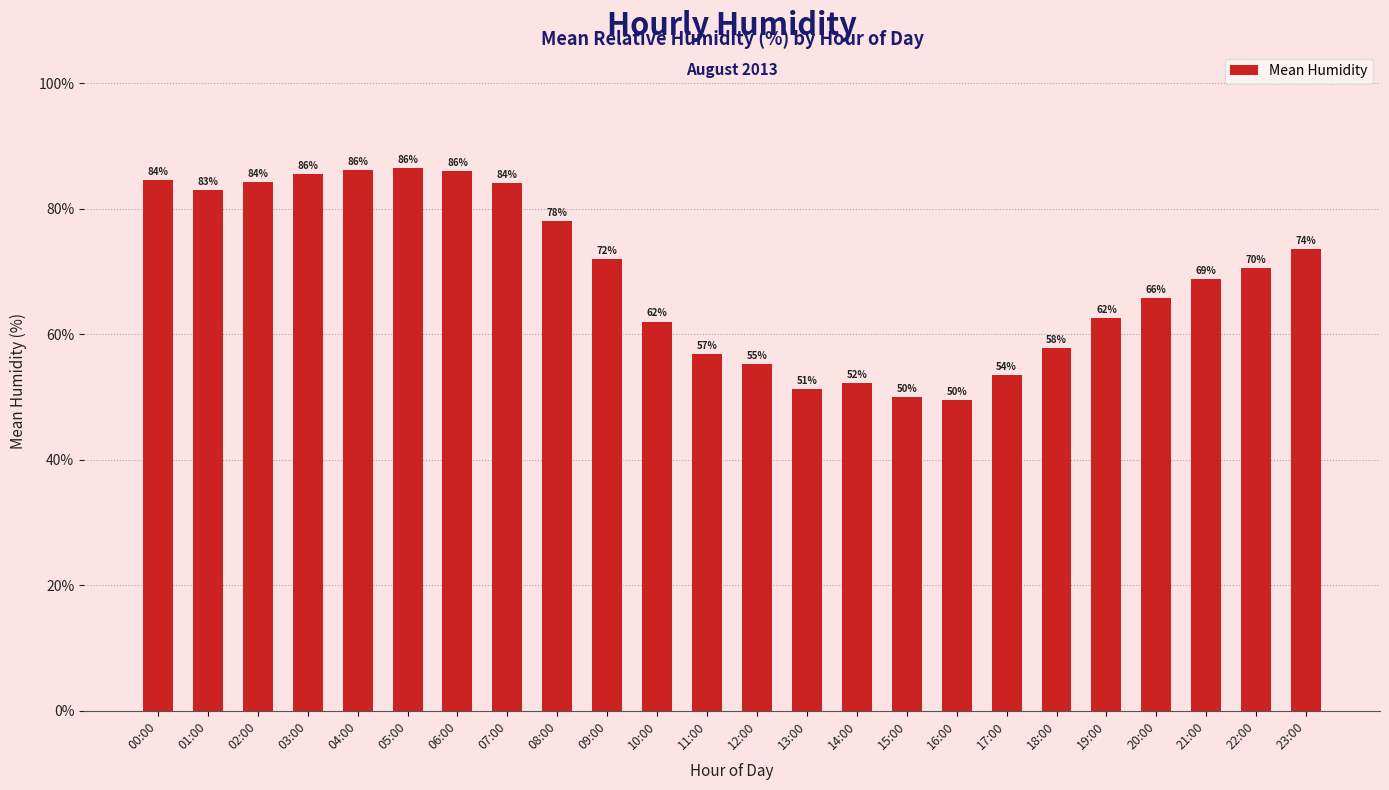

What is the maximum value shown in the chart?

86.5